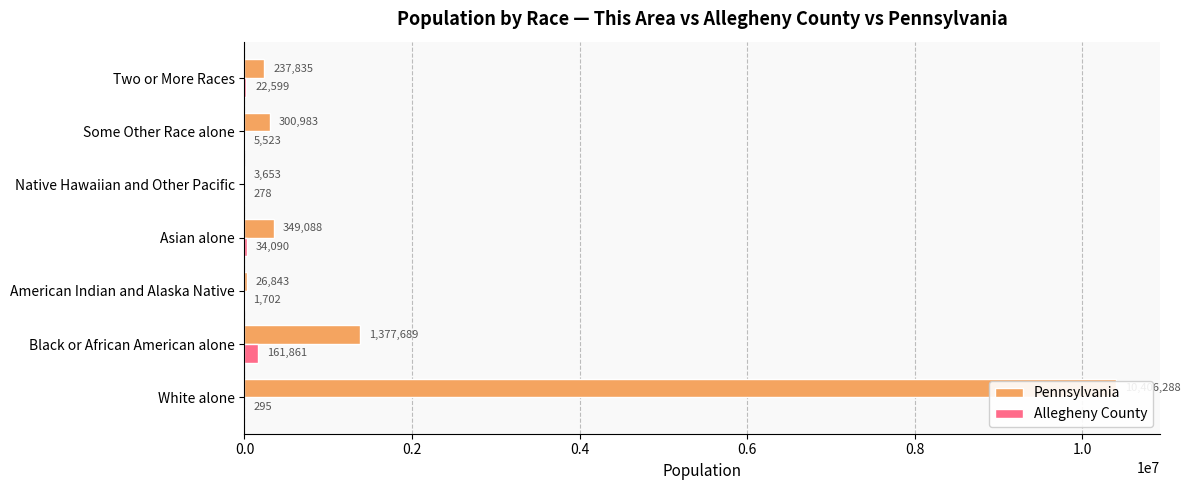

What is the lowest value of the Allegheny County series?

278